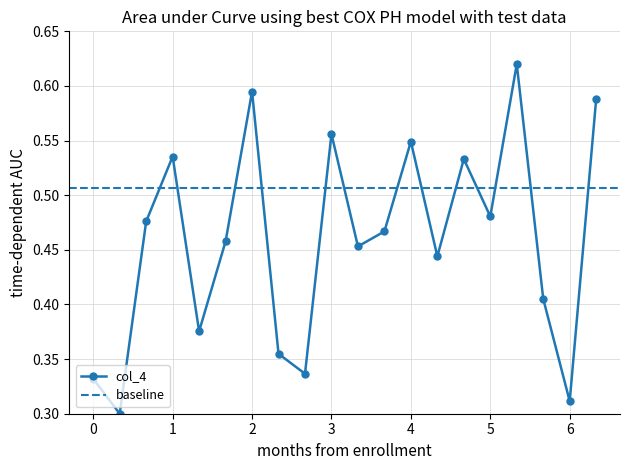

Reading left to right, extract all data points from this chart.

0.3	0.3	0.5	0.5	0.4	0.5	0.6	0.4	0.3	0.6	0.5	0.5	0.5	0.4	0.5	0.5	0.6	0.4	0.3	0.6